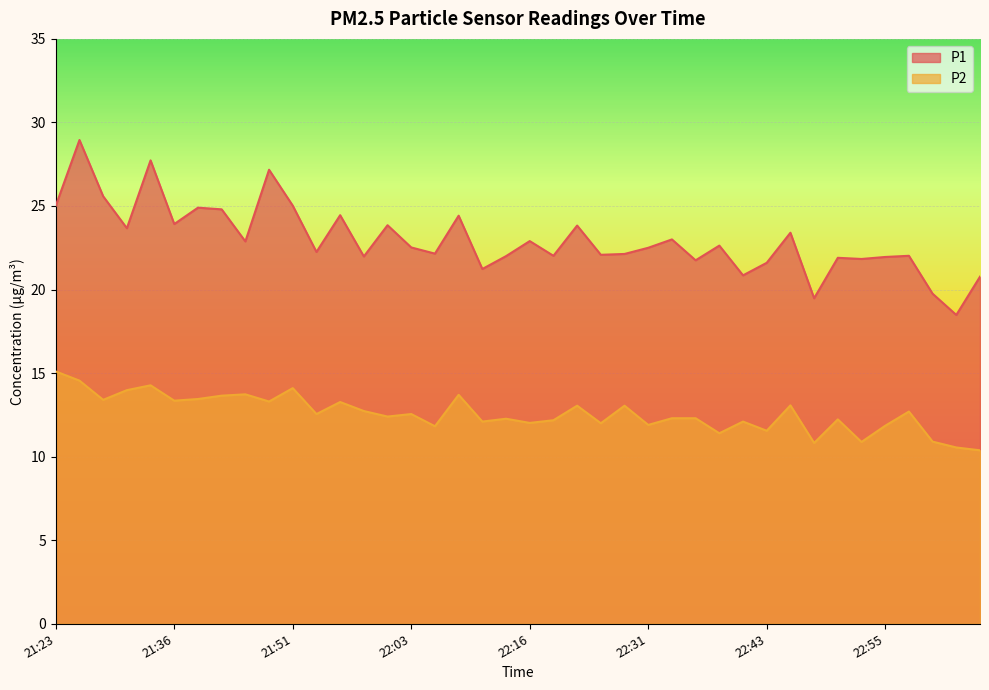

In P2, how many points are lower than both neighbors (excluding endpoints)?

14